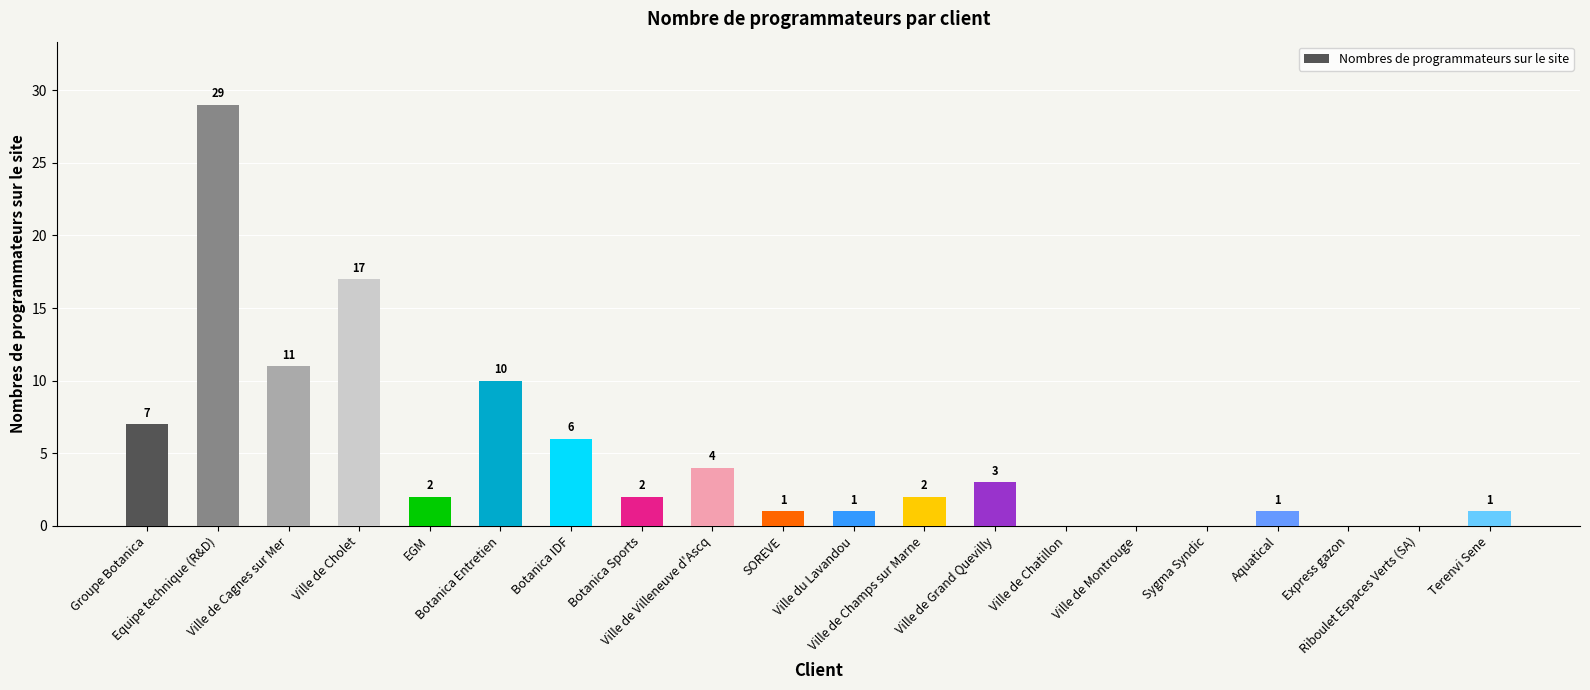

What is the sum of all values?

97